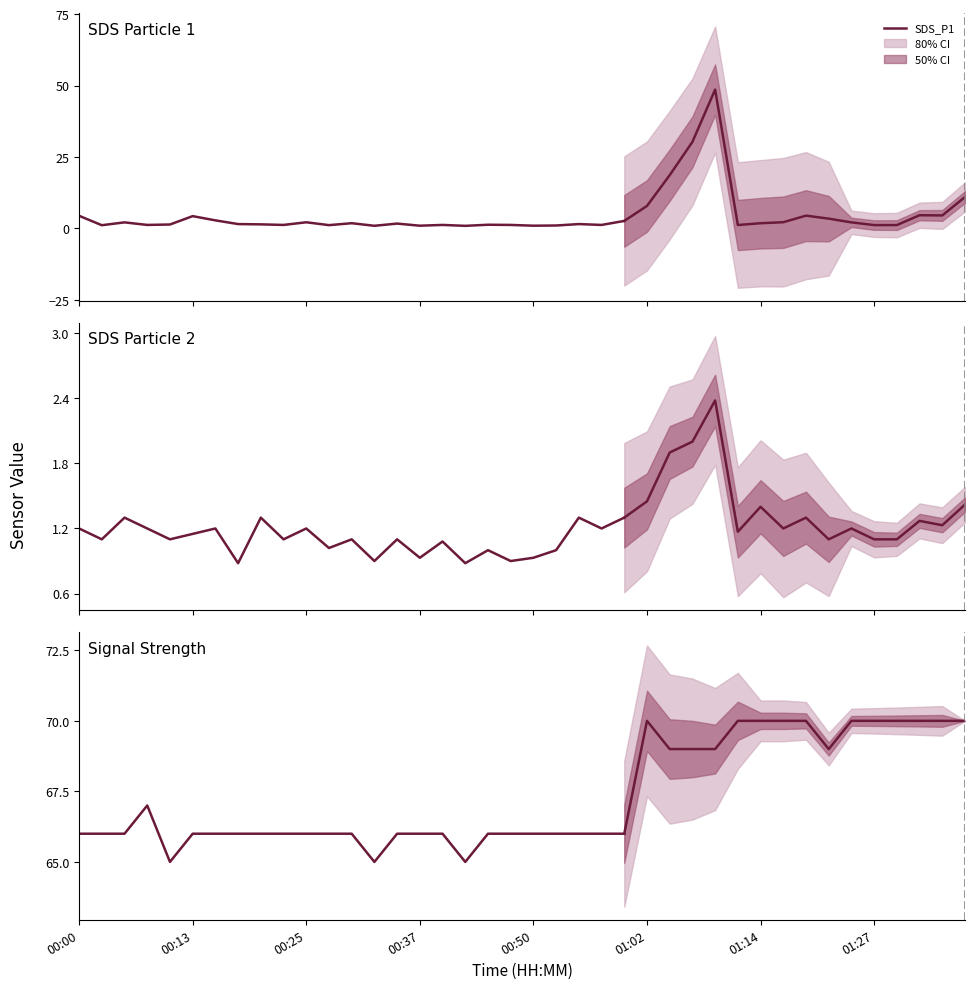

What position from the left is 18?

19